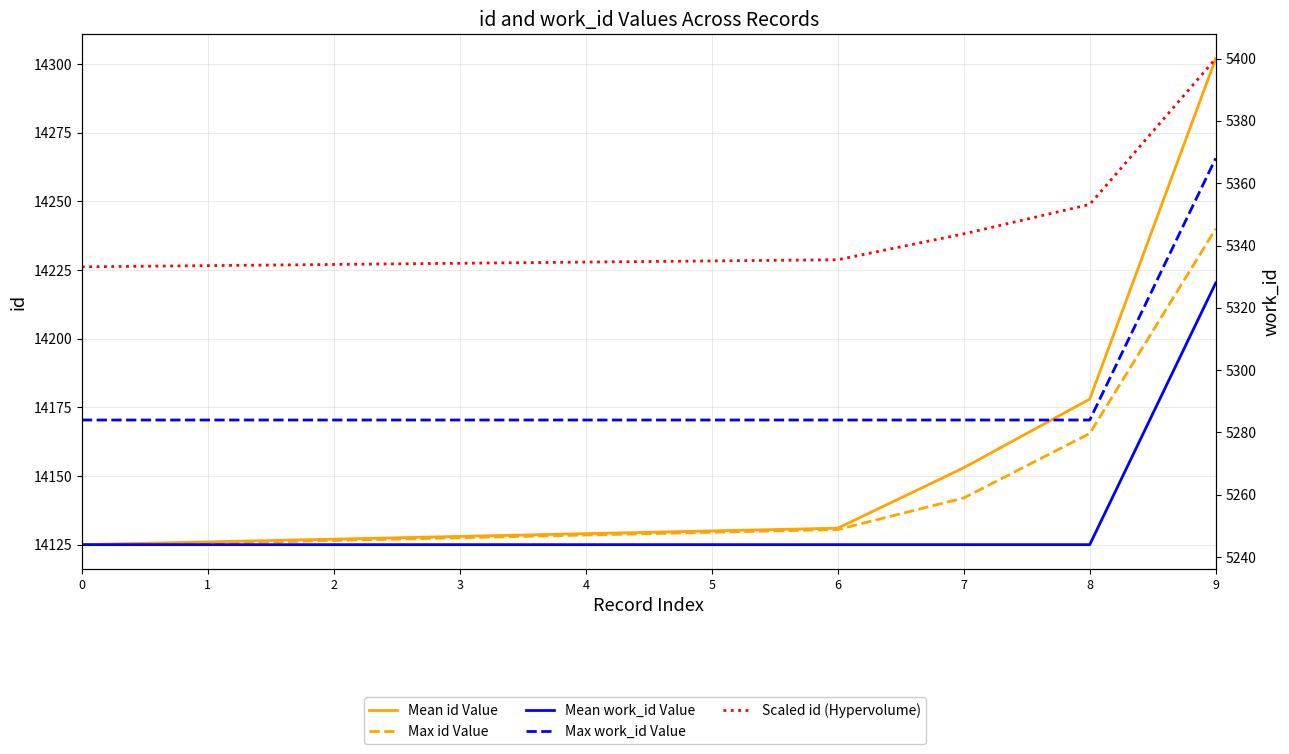

True or false: Scaled id (Hypervolume) and Max work_id Value intersect in this chart.

False